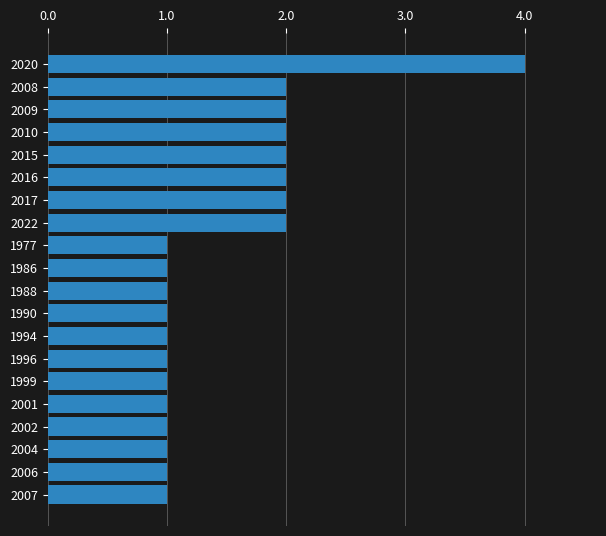

What is the greatest value displayed?

4